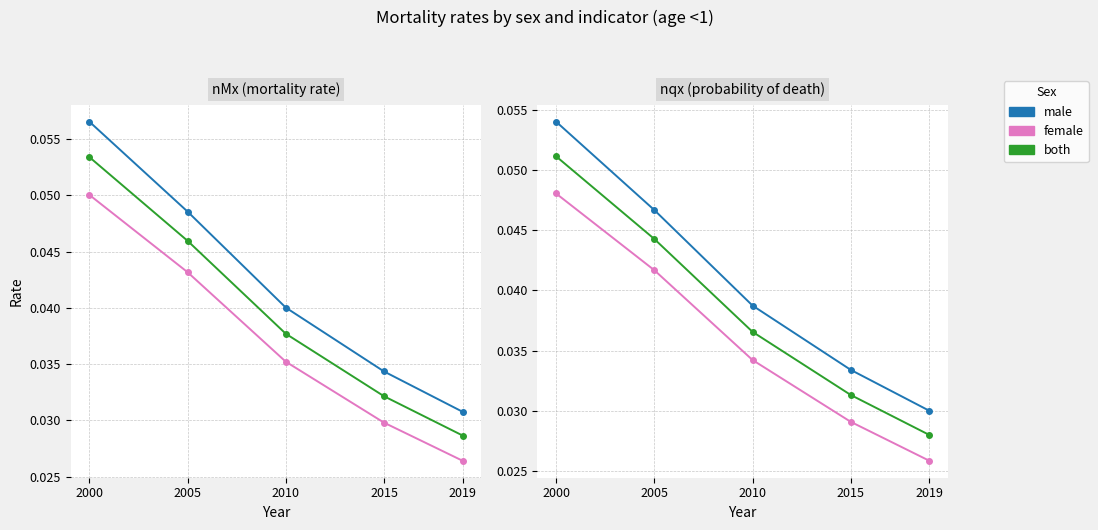

Does the chart have visible grid lines?

Yes